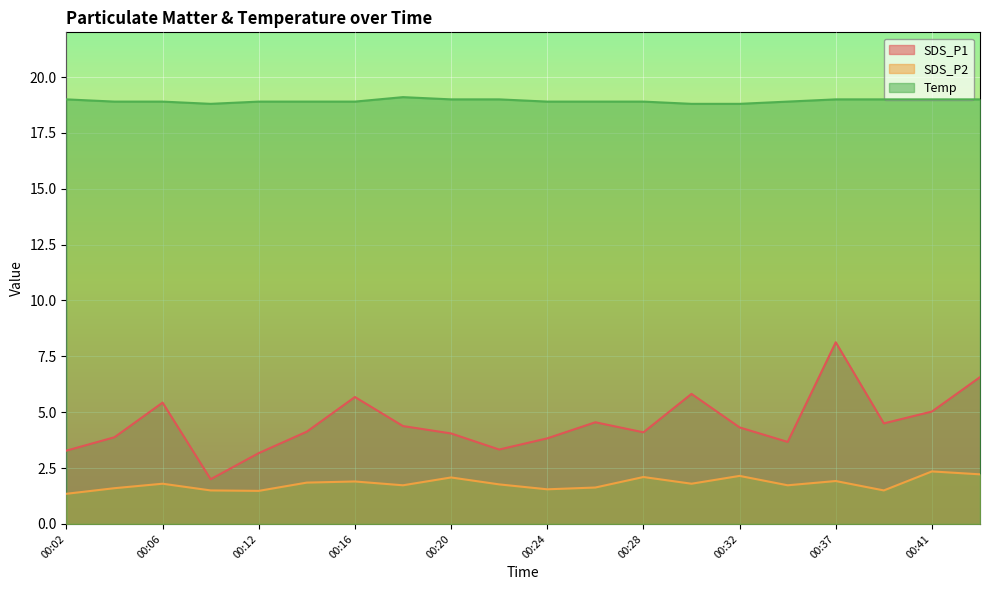

Between 00:20 and 00:28, which series saw the biggest shift?

Temp